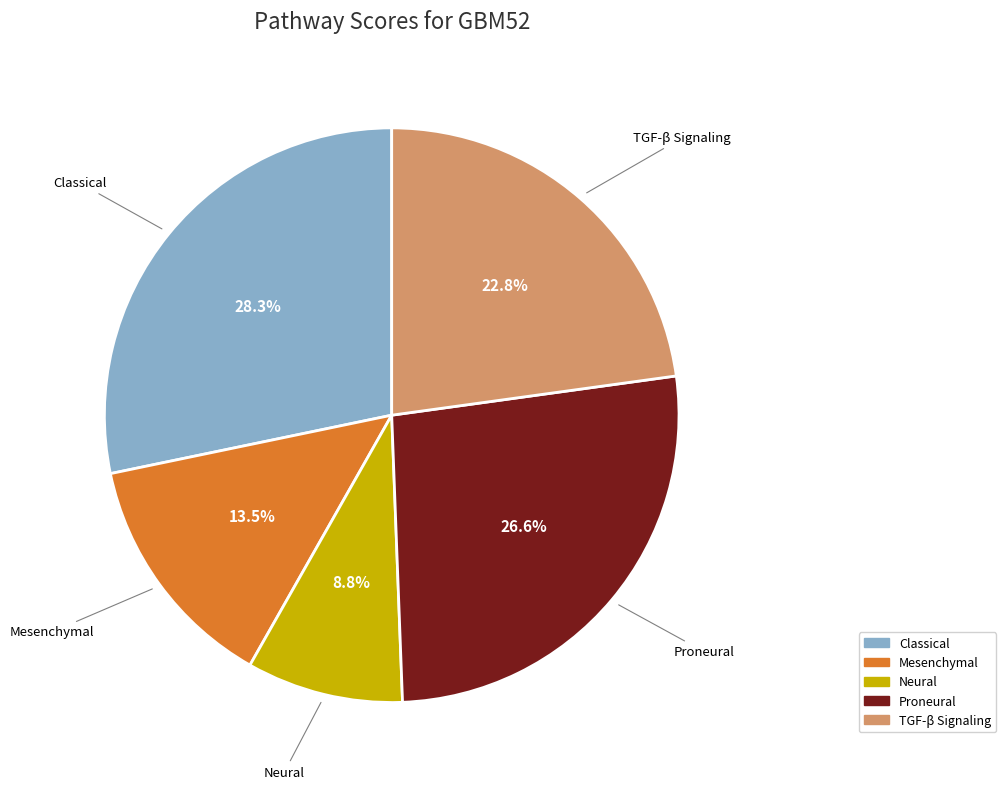

Is there a majority slice in this chart?

No